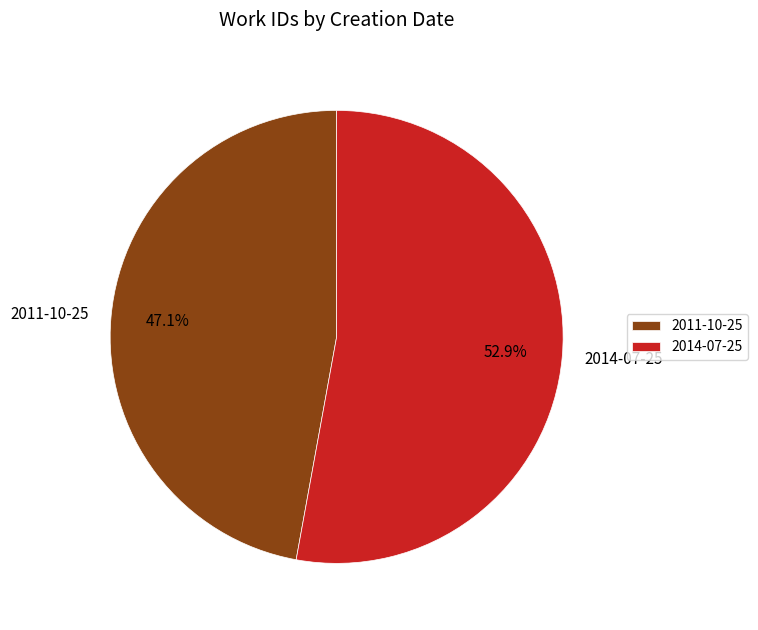

Between 2014-07-25 and 2011-10-25, which is larger?

2014-07-25